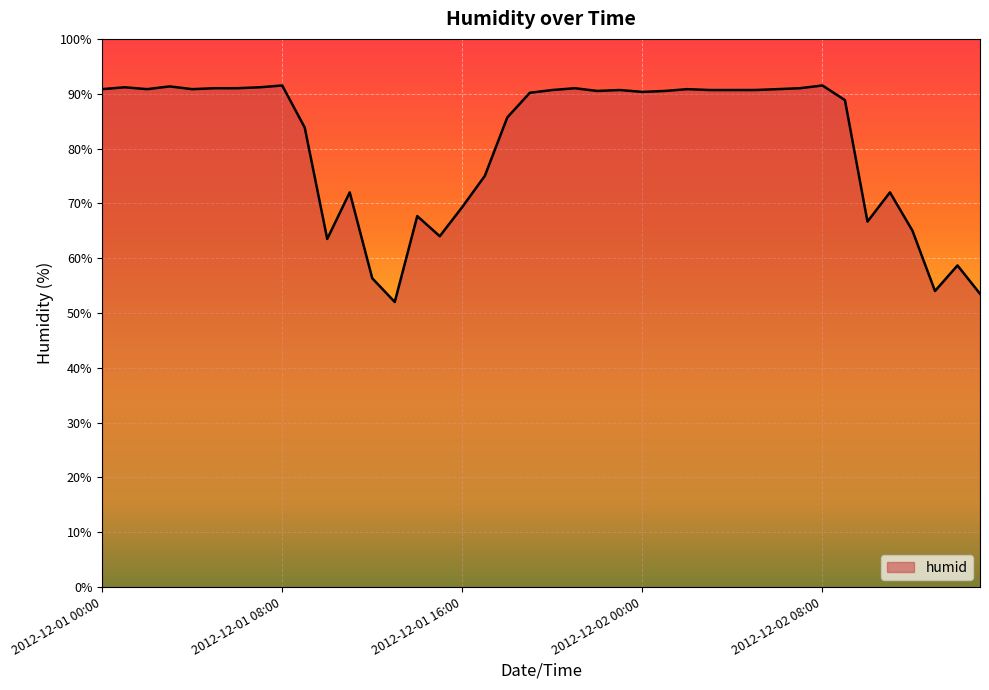

What is the greatest value displayed?

91.5